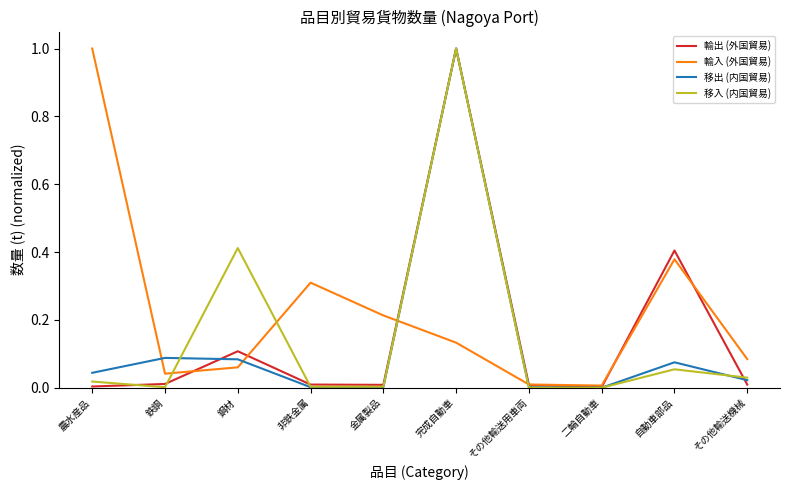

What are all the series names shown in the legend?

輸出 (外国貿易), 輸入 (外国貿易), 移出 (内国貿易), 移入 (内国貿易)